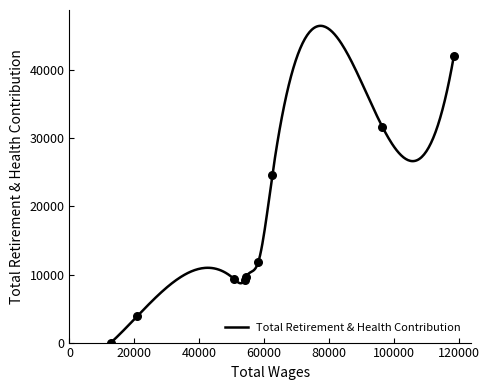

Between 20990.0 and 118567.0, which is larger?

118567.0